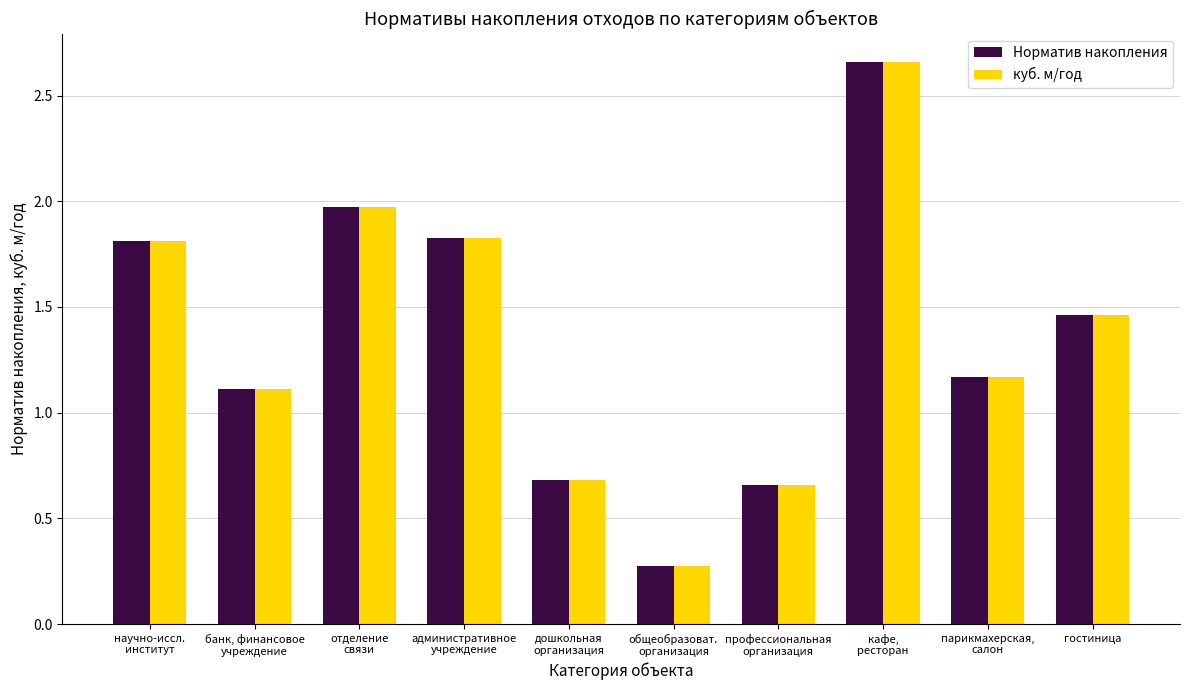

What is the label of the 3rd bar from the right?

кафе,
ресторан